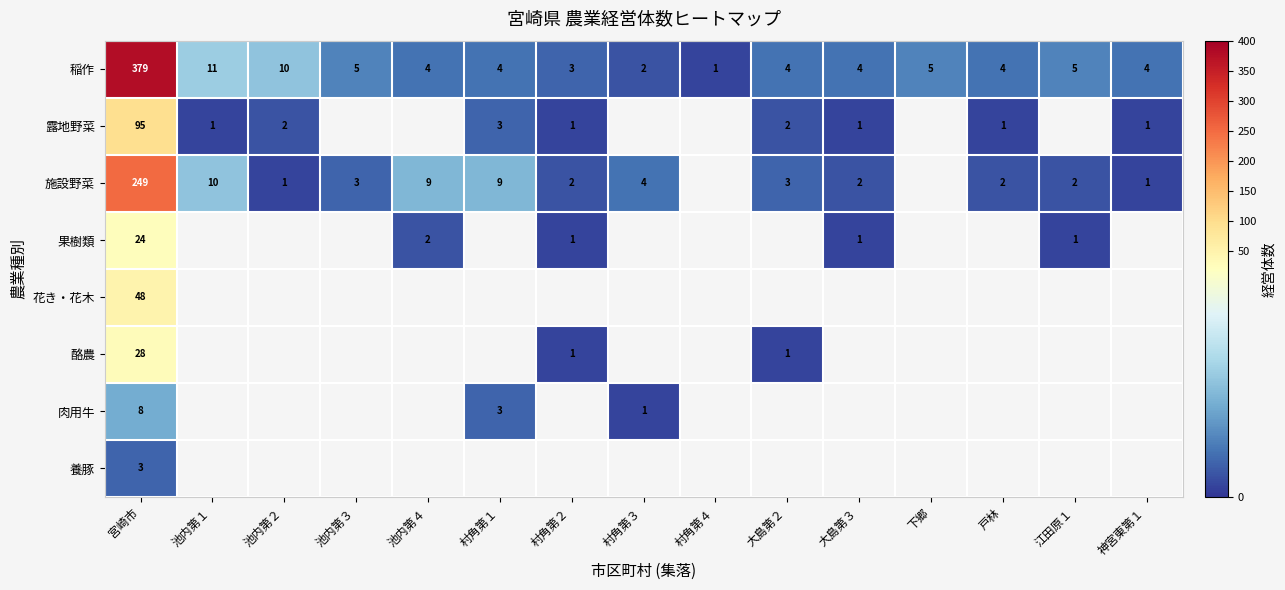

Is the value of 果樹類 at 村角第２ greater than the value of 稲作 at 池内第４?

No